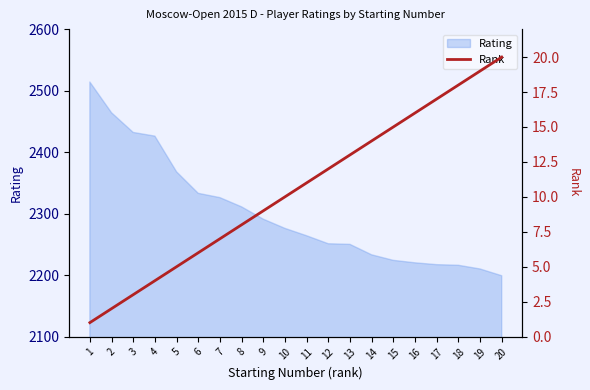

The value of Rating at 8 is 881. True or false?

False